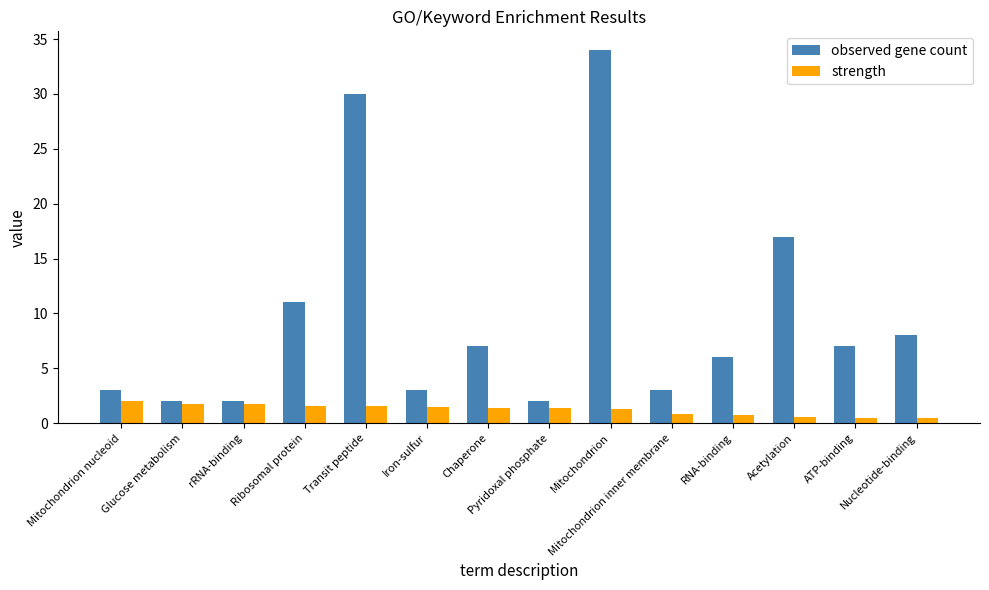

What are all the series names shown in the legend?

observed gene count, strength